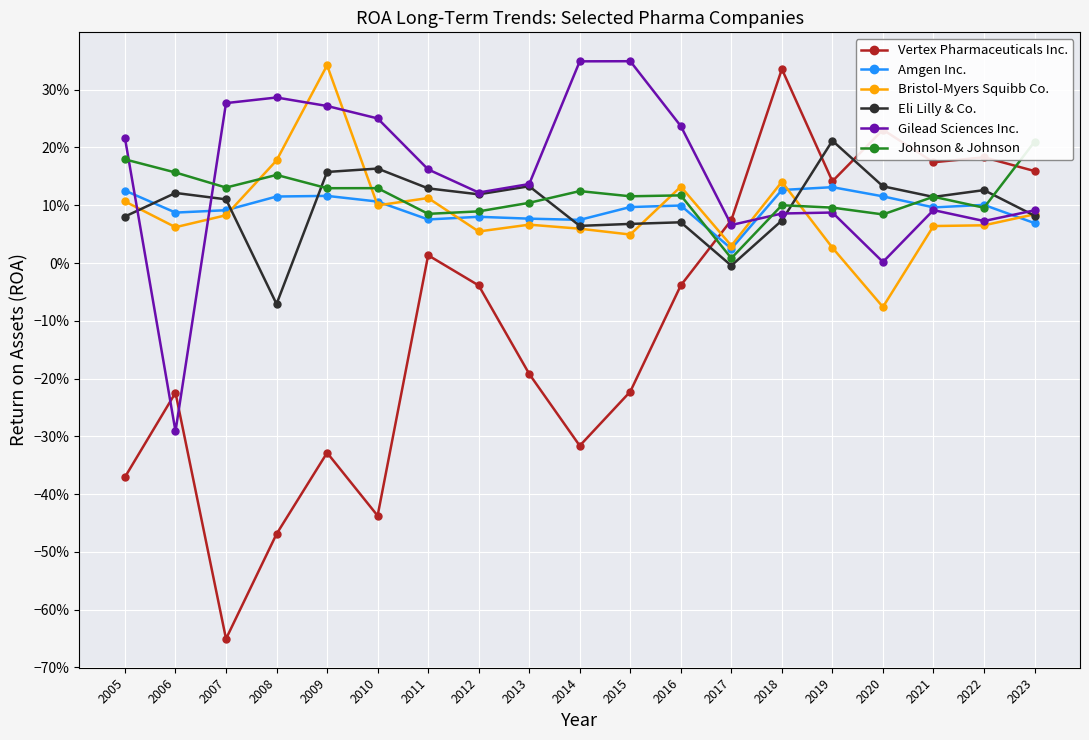

True or false: Amgen Inc. has more than 0 points higher than both neighbors.

True